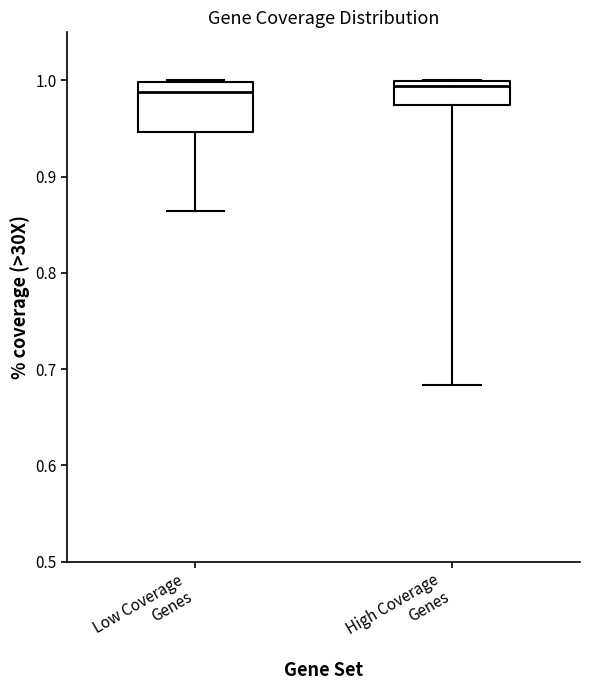

Comparing the boxes themselves (not the whiskers), which one is the tallest?

Low Coverage Genes